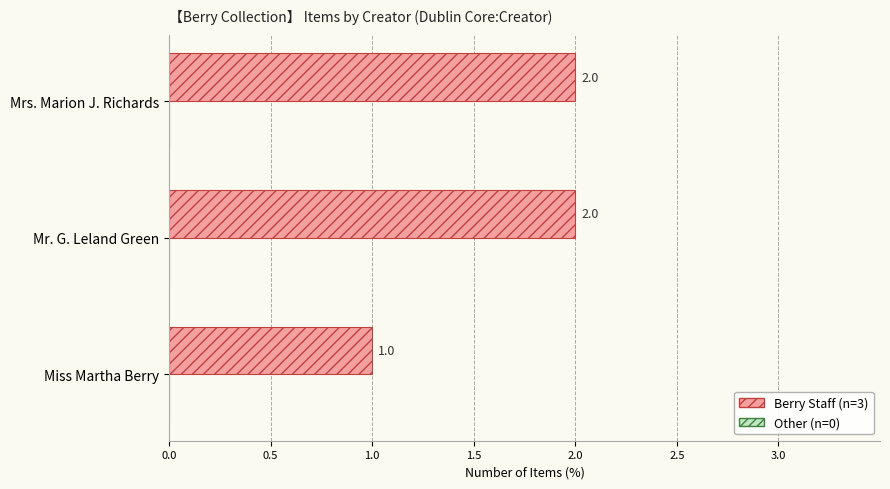

Does the chart contain stacked bars?

No